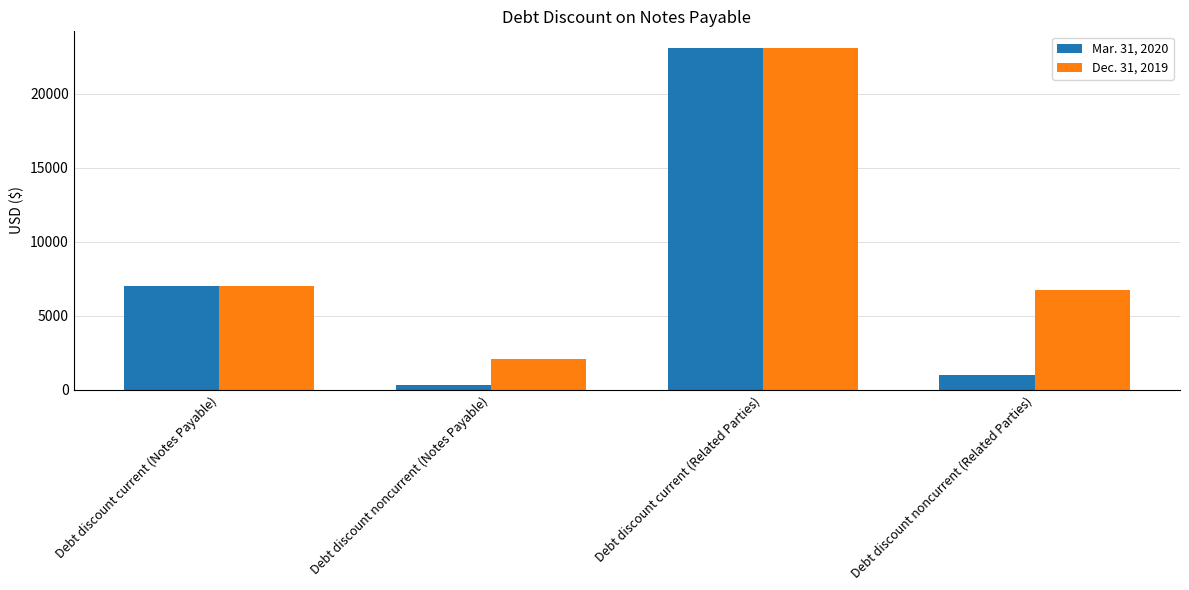

The value of Mar. 31, 2020 at Debt discount current (Related Parties) is 23060. True or false?

True